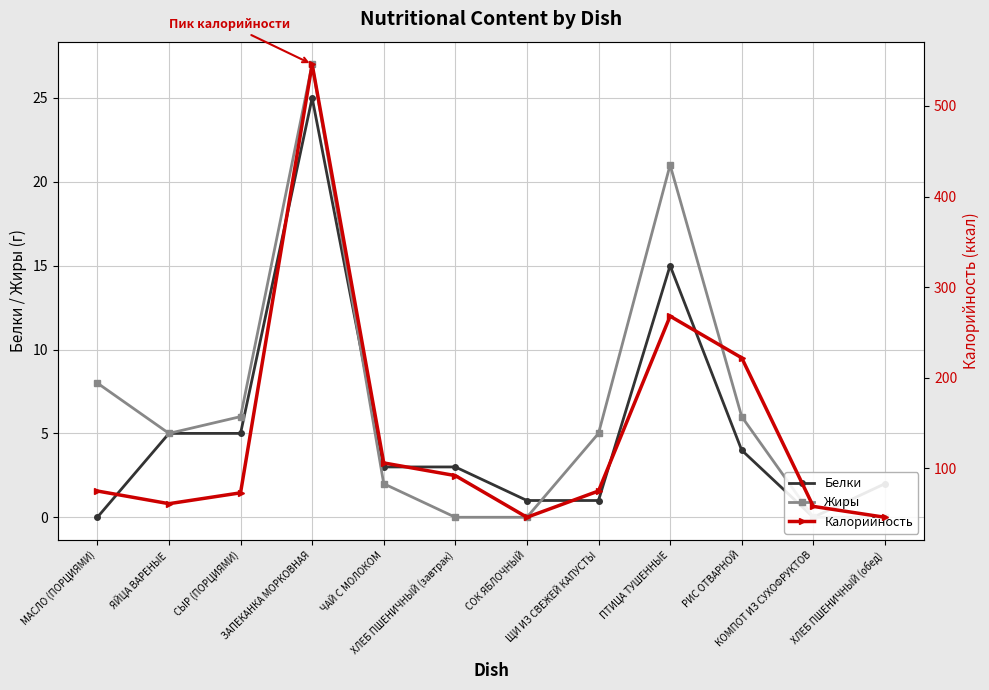

Is this an area chart (filled region under the line)?

No